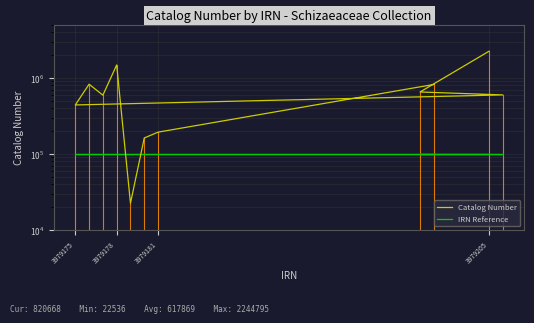

What is the spread (max minus min) of values at 3979178?

1380437